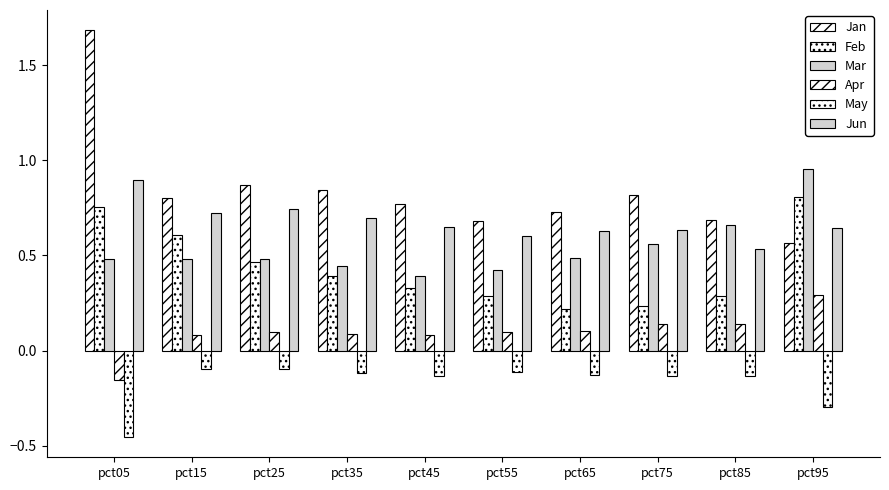

At pct35, list the series in order from largest to smallest.

Jan, Jun, Mar, Feb, Apr, May